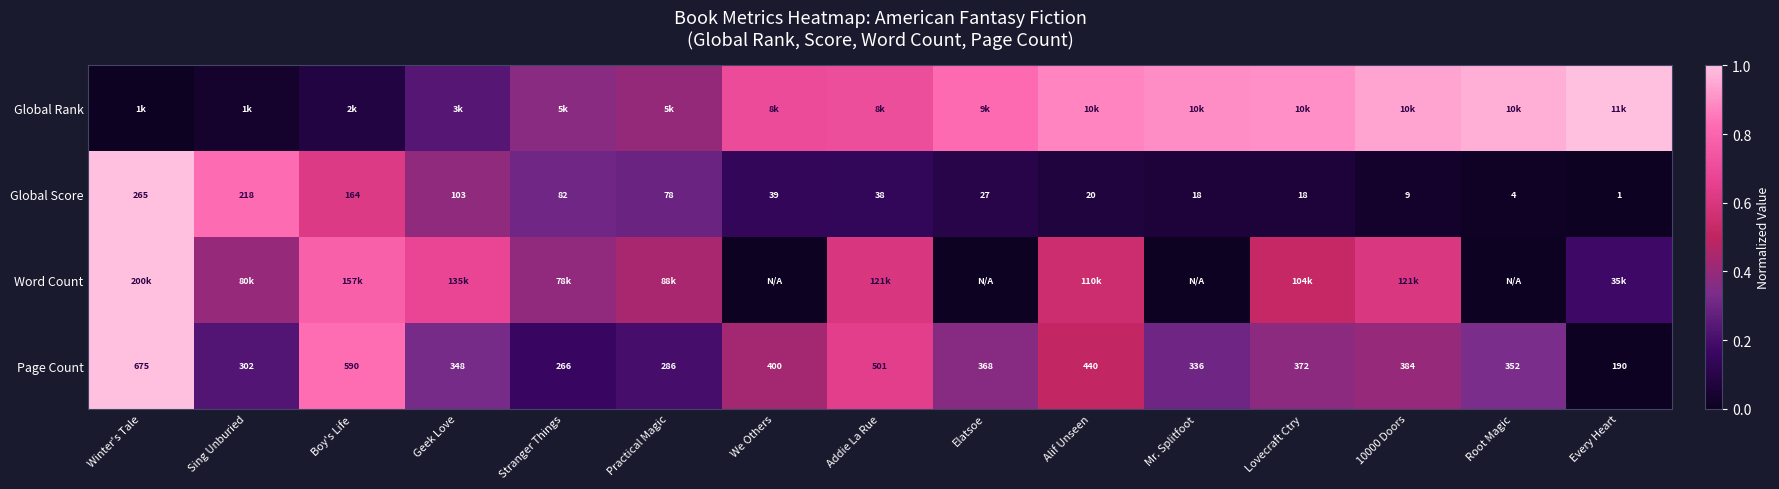

Where is Global Score nearest to the value 133?

Geek Love